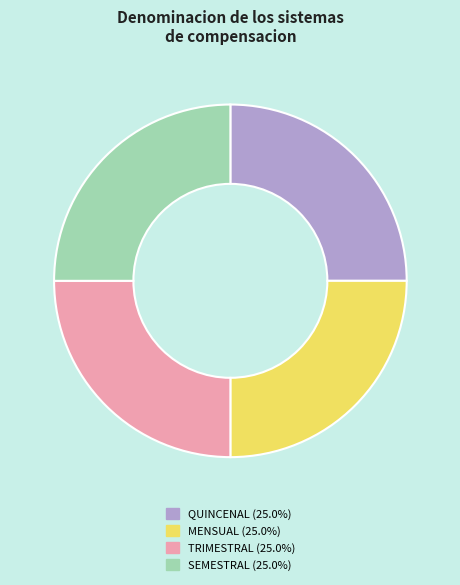

Is there a majority slice in this chart?

No